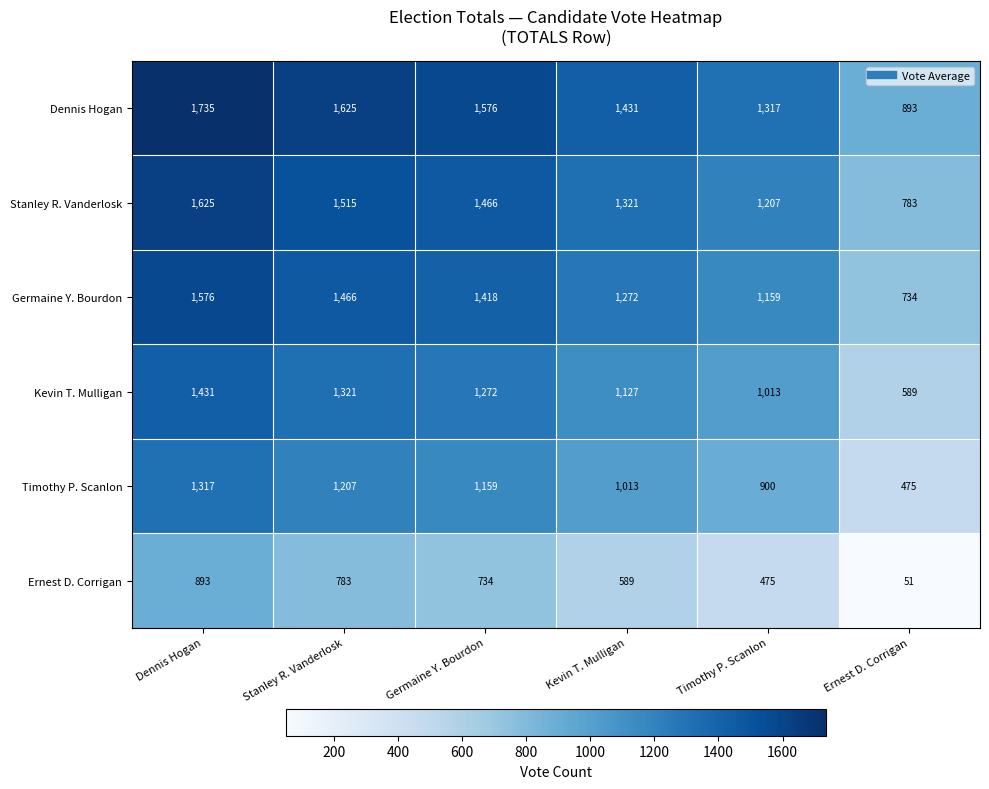

Rank the series at Dennis Hogan from highest to lowest value.

Dennis Hogan, Stanley R. Vanderlosk, Germaine Y. Bourdon, Kevin T. Mulligan, Timothy P. Scanlon, Ernest D. Corrigan